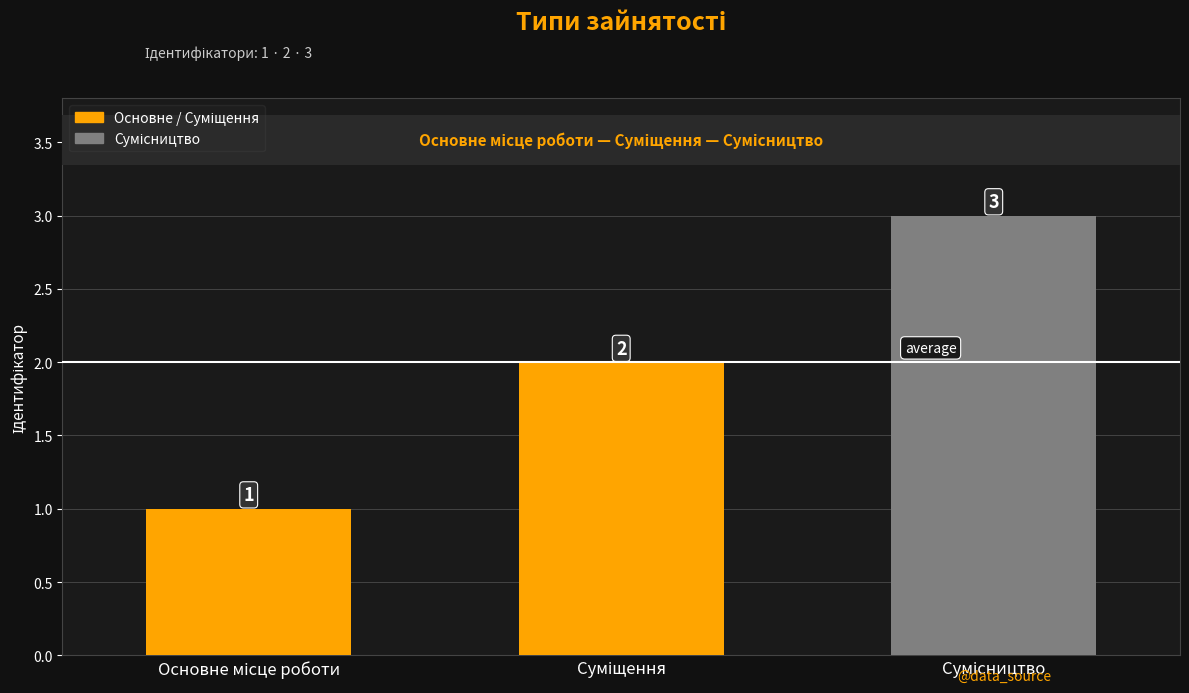

What is the value of the 2nd bar from the left?

2